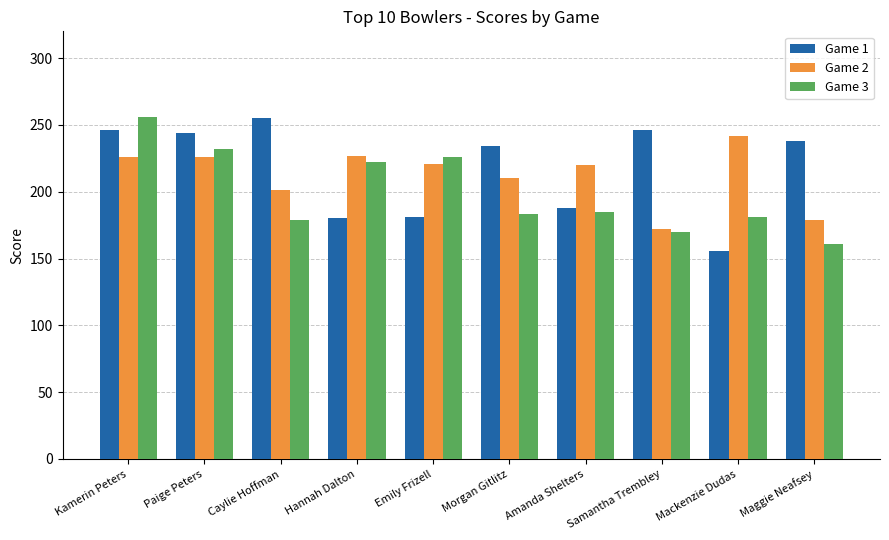

At which category is the sum across all series the highest?

Kamerin Peters